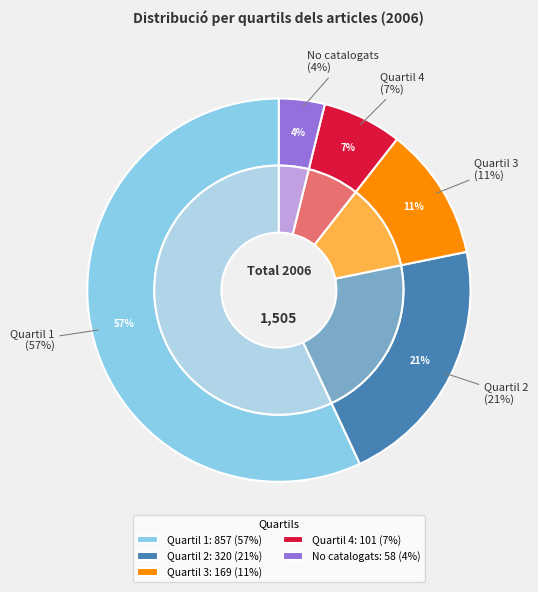

Which slice is the largest?

Quartil 1